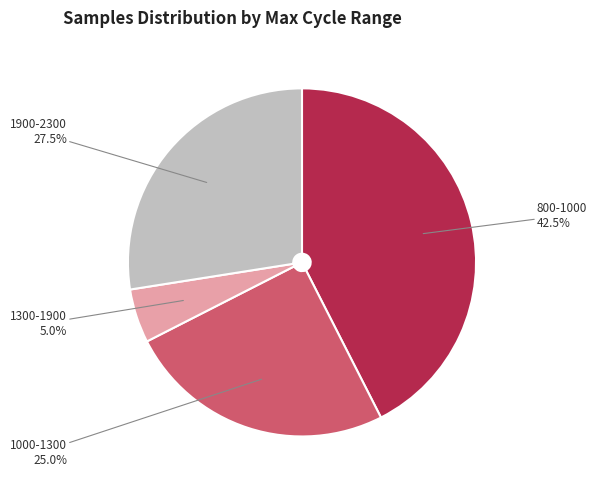

Approximately how many times larger is the value at 1000-1300 compared to 1300-1900?

5.0